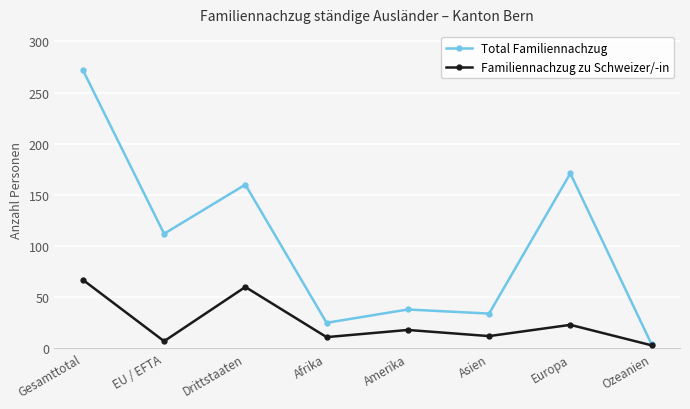

Is it true that Familiennachzug zu Schweizer/-in equals 12 at Asien?

True